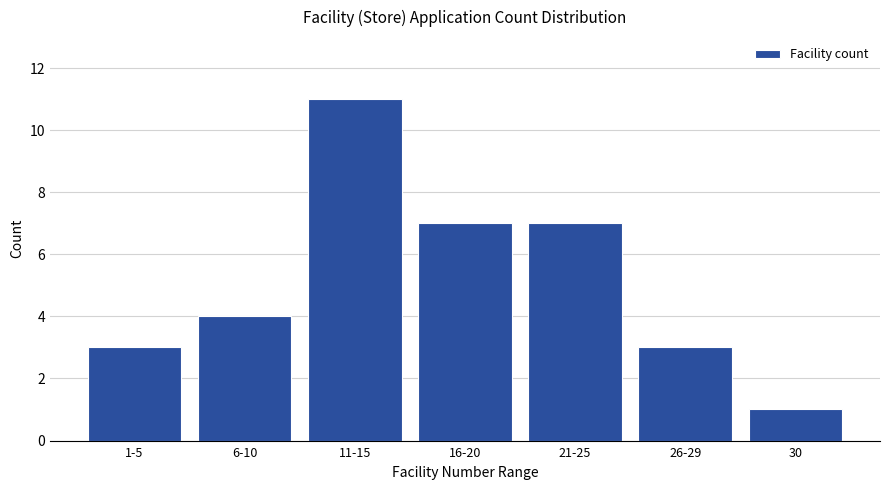

Reading left to right, what are all the values shown in this chart?

1-5=3	6-10=4	11-15=11	16-20=7	21-25=7	26-29=3	30=1